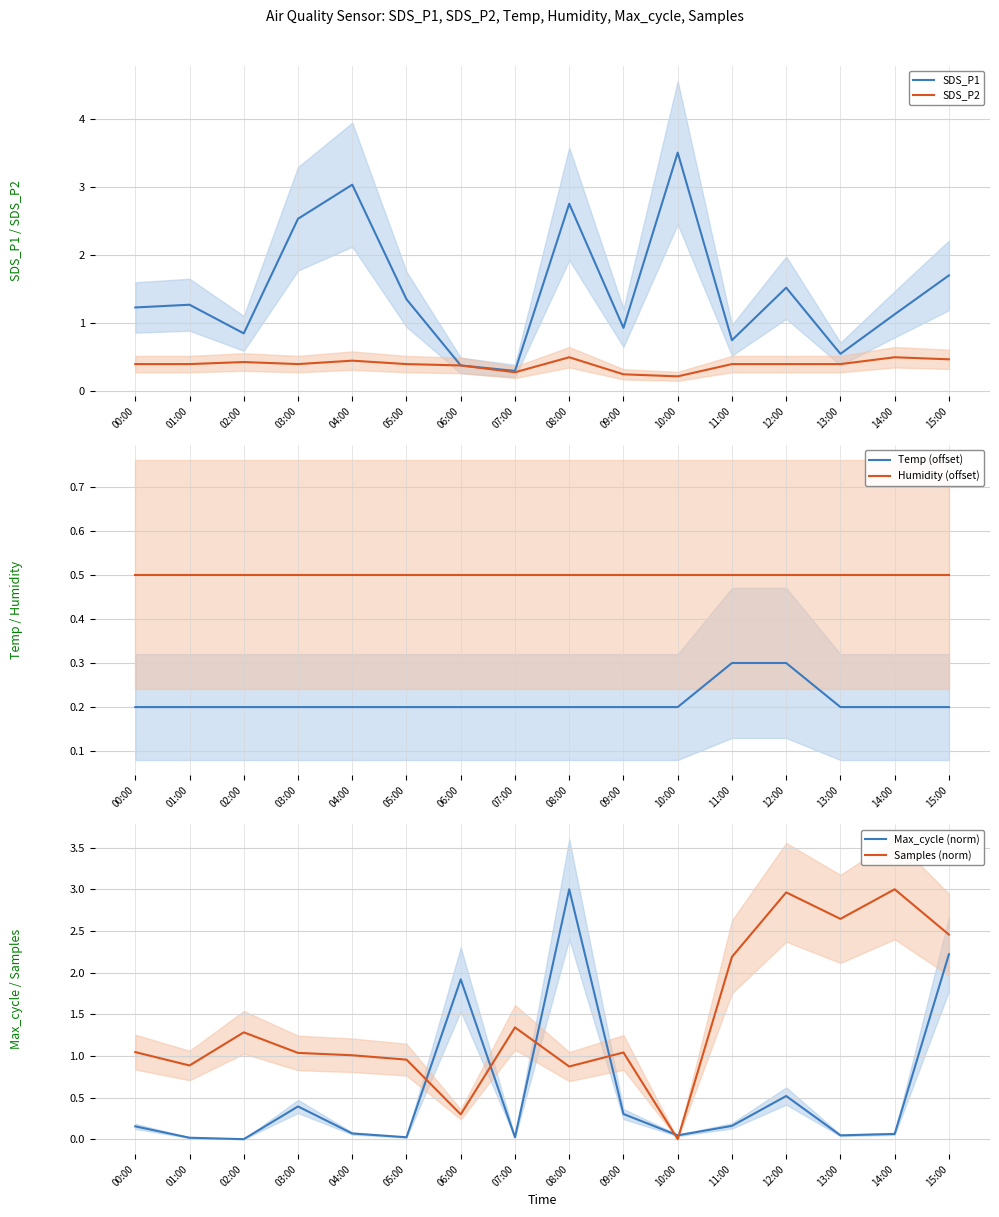

Reading left to right, transcribe all the data shown in this chart.

SDS_P1: 1.2	1.3	0.8	2.5	3.0	1.4	0.4	0.3	2.8	0.9	3.5	0.8	1.5	0.6	1.1	1.7
SDS_P2: 0.4	0.4	0.4	0.4	0.5	0.4	0.4	0.3	0.5	0.2	0.2	0.4	0.4	0.4	0.5	0.5
Temp (offset): 0.2	0.2	0.2	0.2	0.2	0.2	0.2	0.2	0.2	0.2	0.2	0.3	0.3	0.2	0.2	0.2
Humidity (offset): 0.5	0.5	0.5	0.5	0.5	0.5	0.5	0.5	0.5	0.5	0.5	0.5	0.5	0.5	0.5	0.5
Max_cycle (norm): 0.2	0.0	0.0	0.4	0.1	0.0	1.9	0.0	3.0	0.3	0.0	0.2	0.5	0.0	0.1	2.2
Samples (norm): 1.0	0.9	1.3	1.0	1.0	1.0	0.3	1.3	0.9	1.0	0.0	2.2	3.0	2.6	3.0	2.5